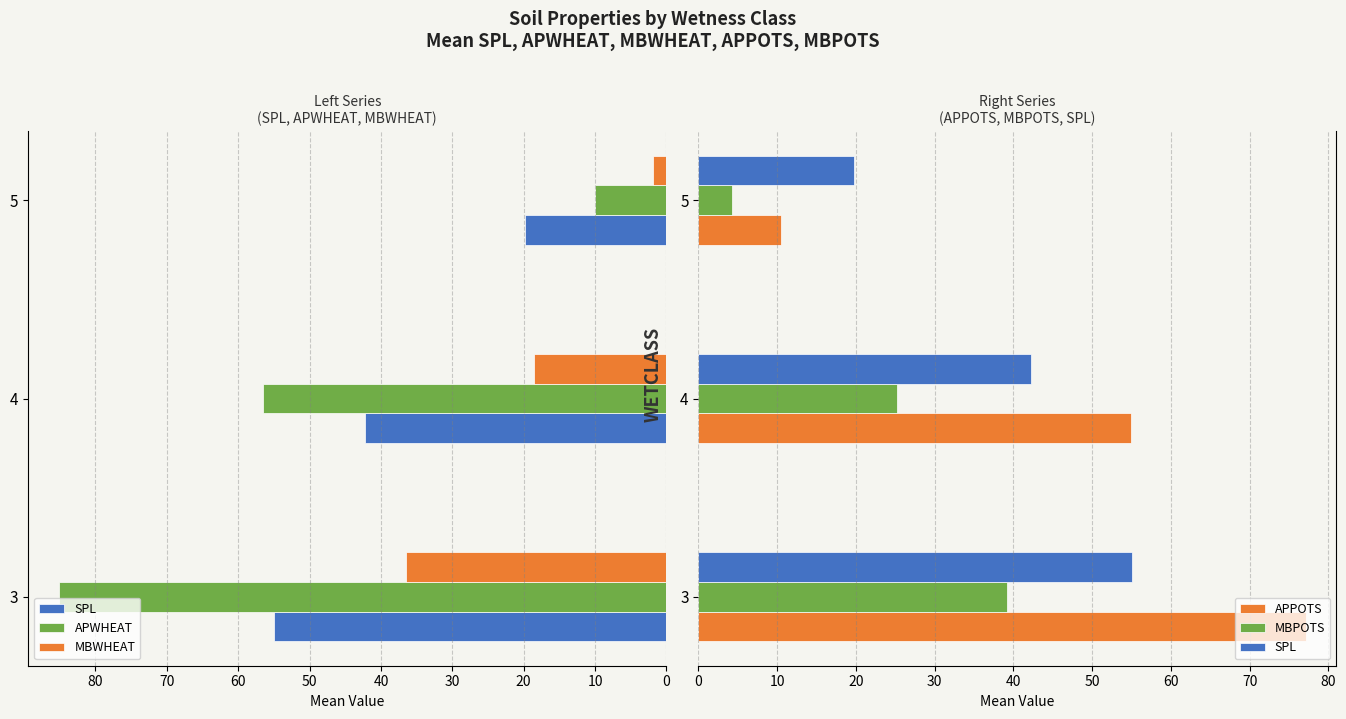

Are the bars grouped side by side (vs. stacked)?

Yes